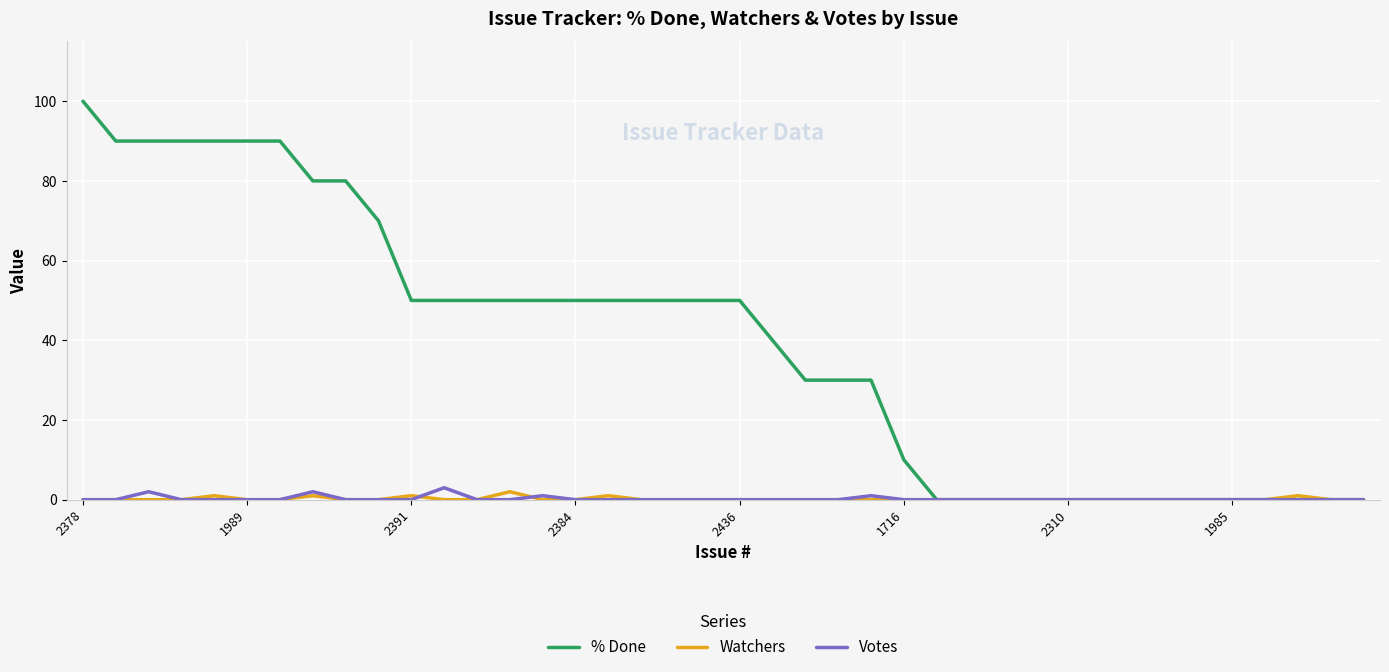

Which series has the widest spread of values?

% Done